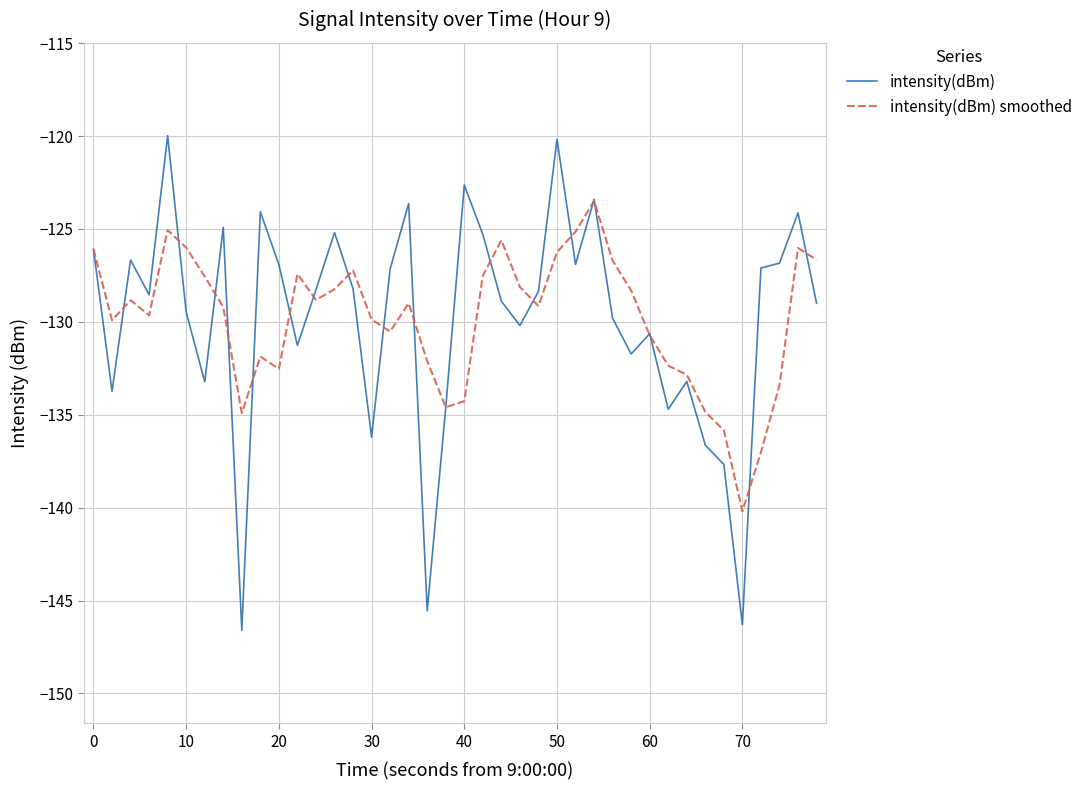

Which series has the largest range (max minus min)?

intensity(dBm)